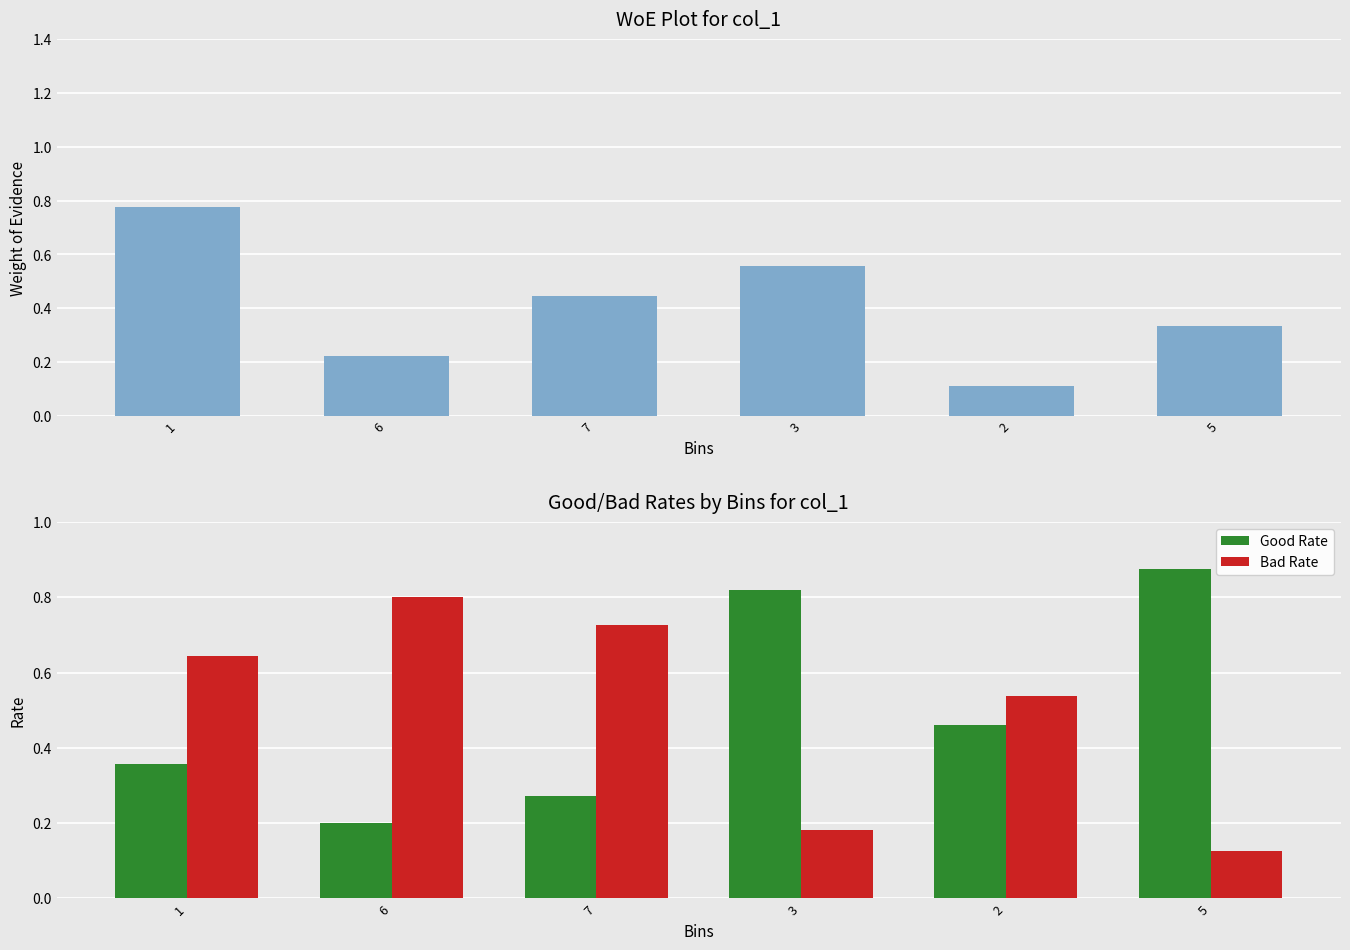

Which series has the largest total across all categories?

Bad Rate